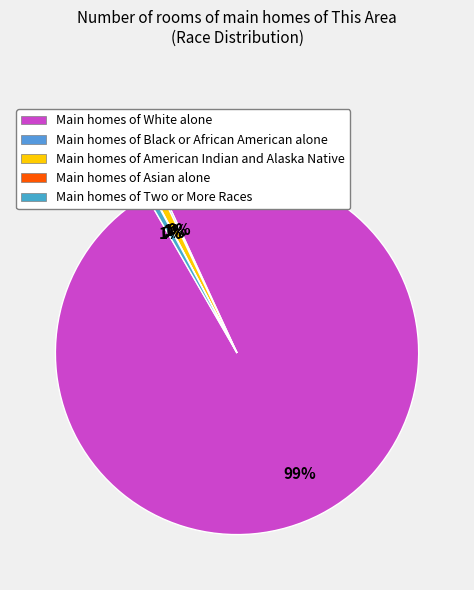

Which slice is the largest?

Main homes of White alone